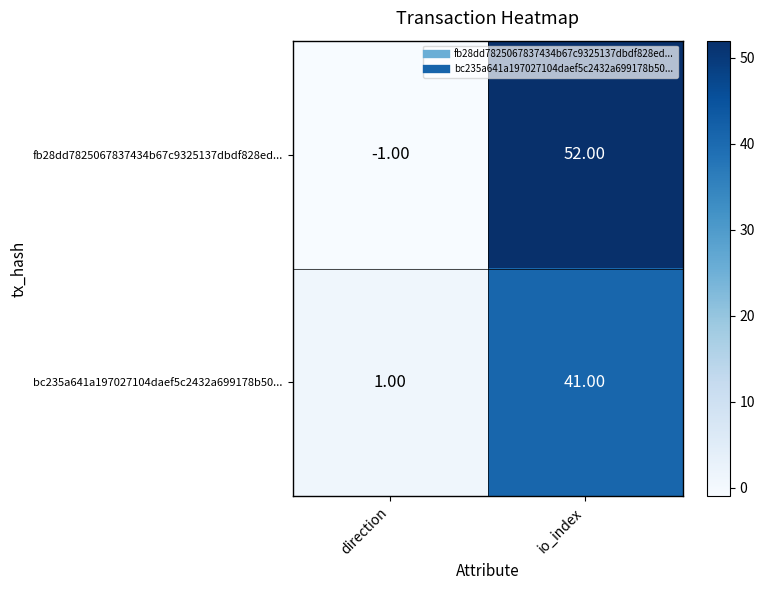

At which label is bc235a641a197027104daef5c2432a699178b50... closest to 21?

direction